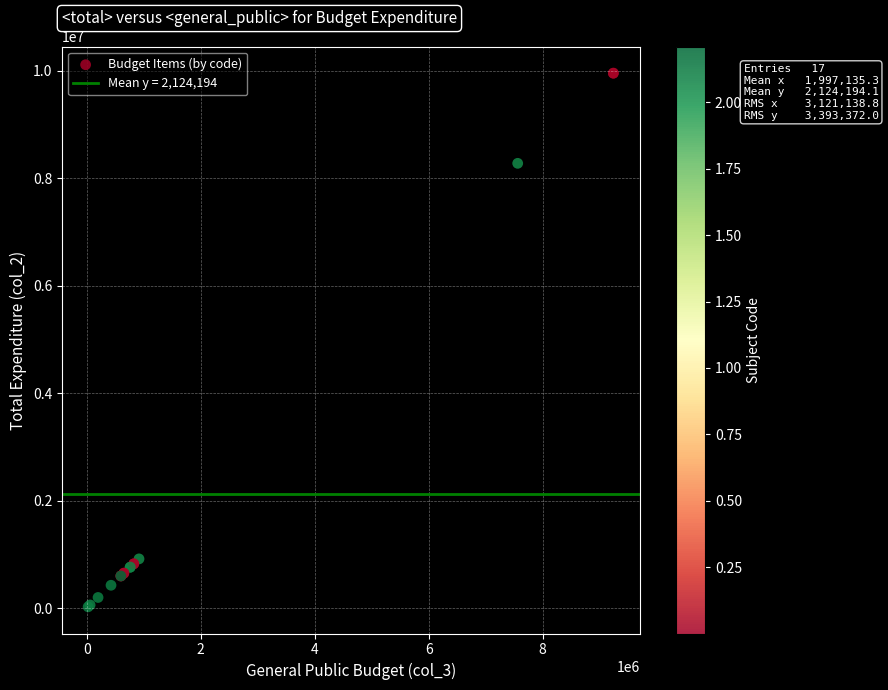

What Y value in the scatter plot is closest to 4992232?

8280914.8